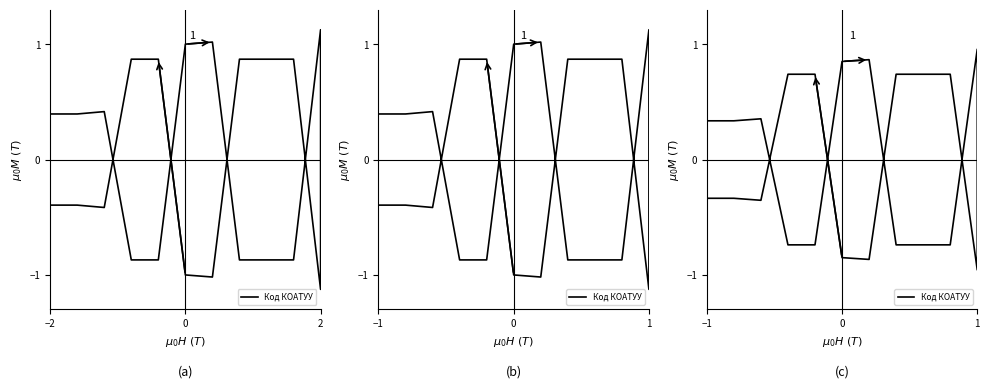

Does the chart have visible grid lines?

No